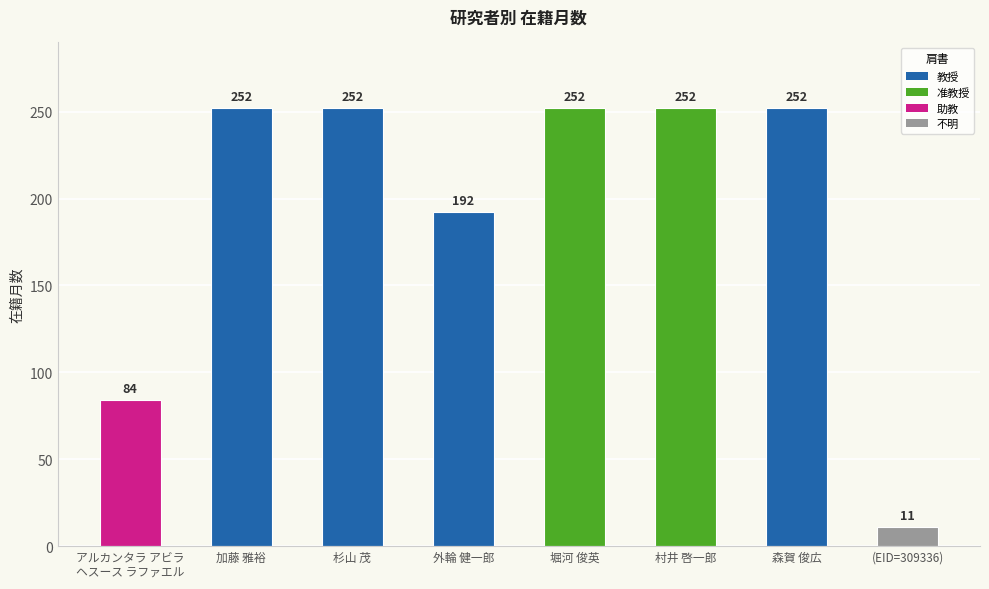

How many values are between 192 and 252?

6